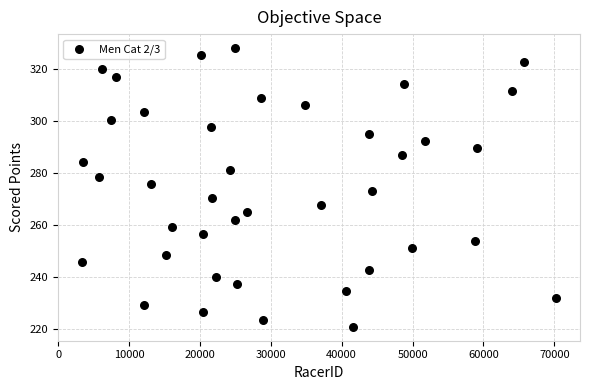

What is the range of X values (max minus min)?

66941.0